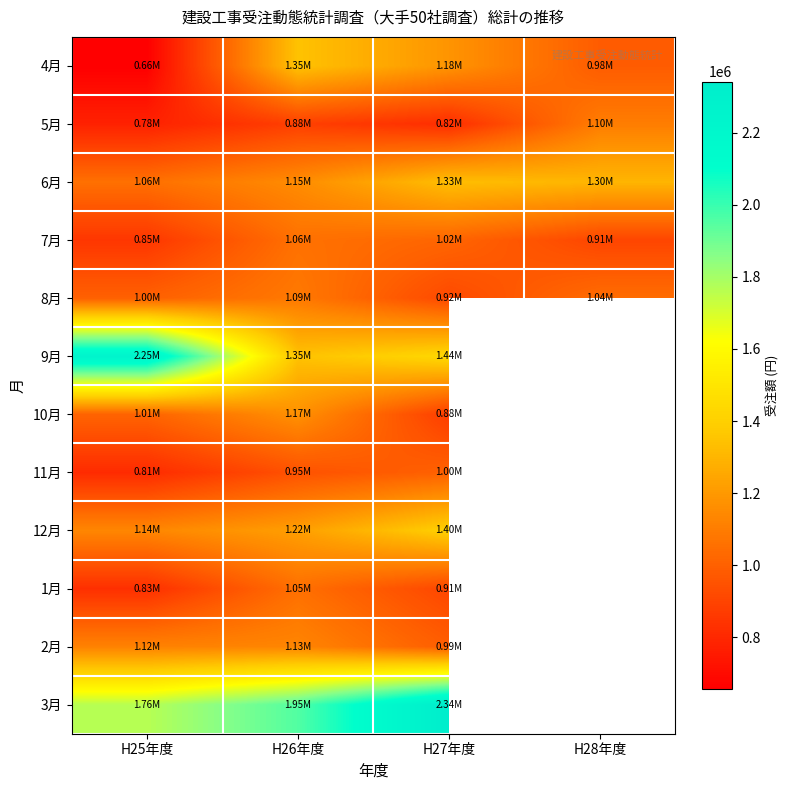

Which category has the highest value in the 12月 series?

H27年度